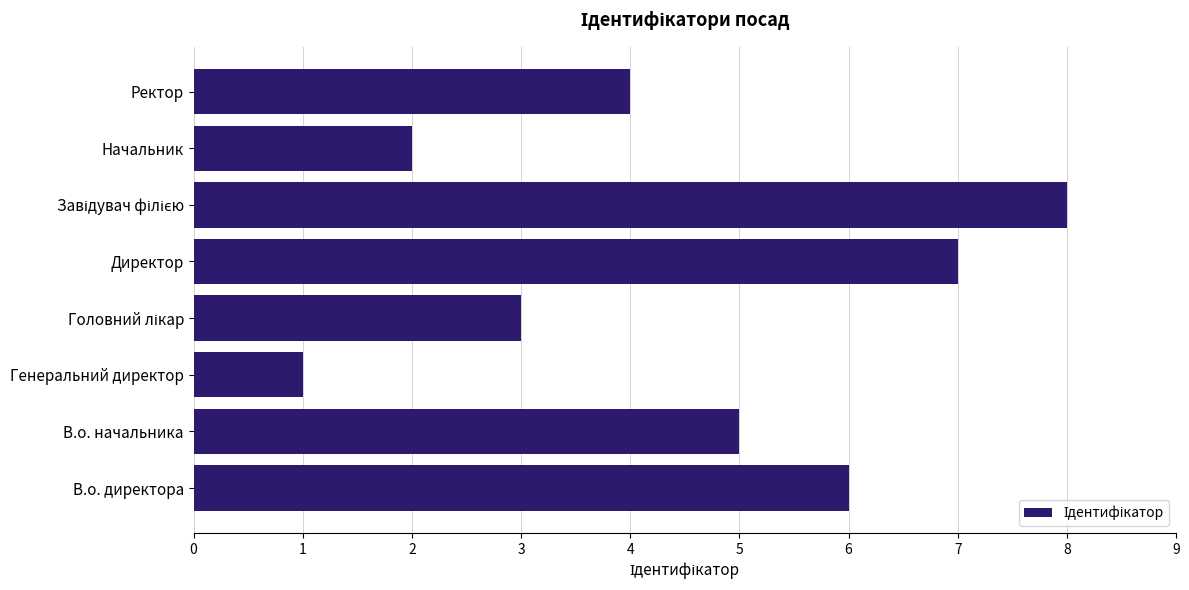

At which category does the chart reach its minimum across all series?

Генеральний директор